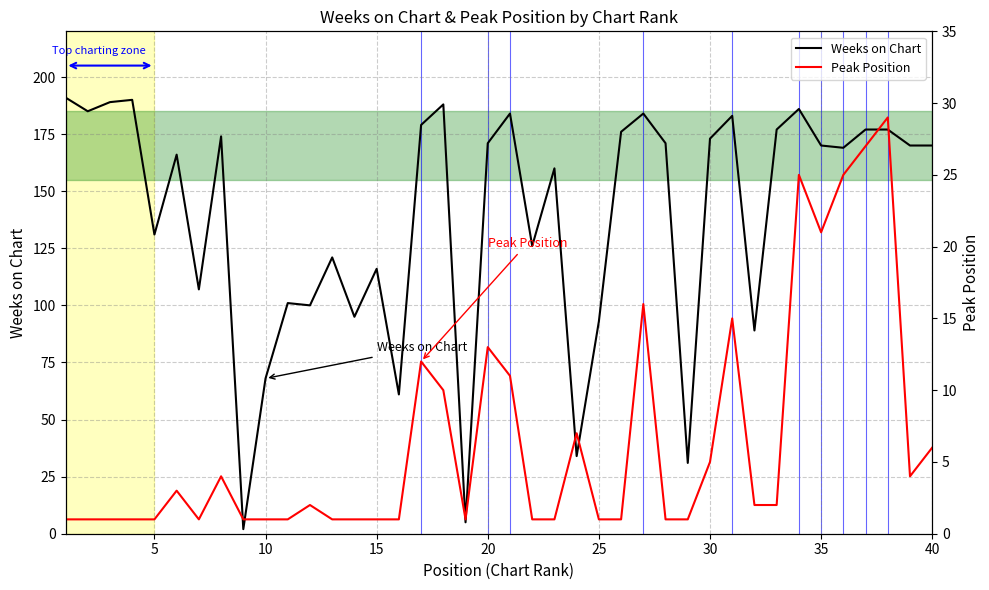

Is this an area chart (filled region under the line)?

No